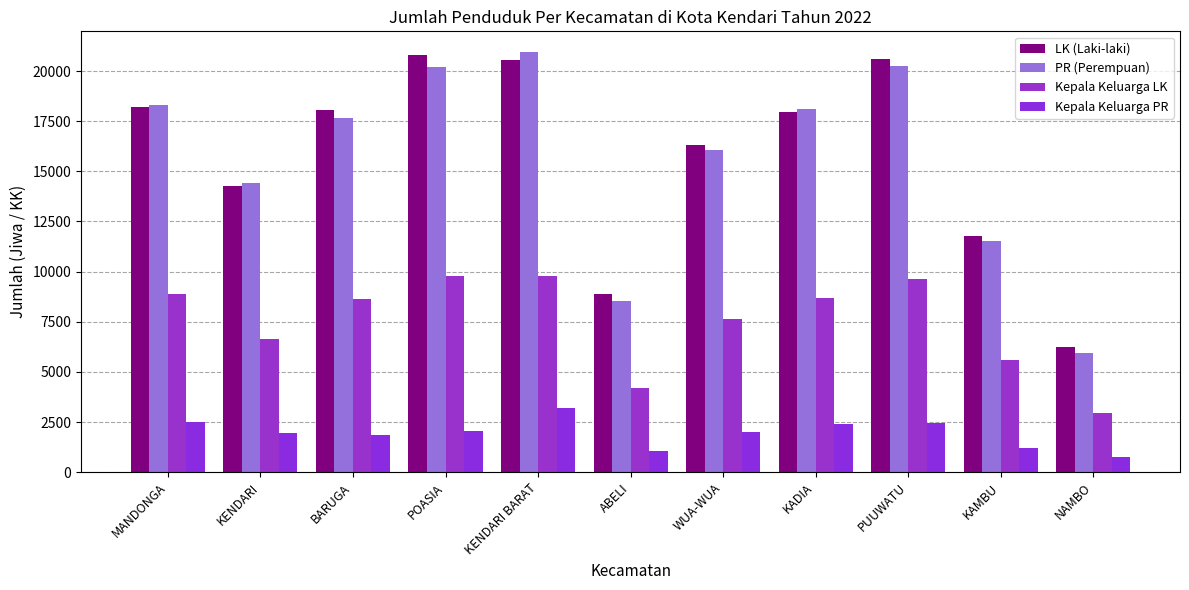

Rank the series at ABELI from lowest to highest value.

Kepala Keluarga PR, Kepala Keluarga LK, PR (Perempuan), LK (Laki-laki)